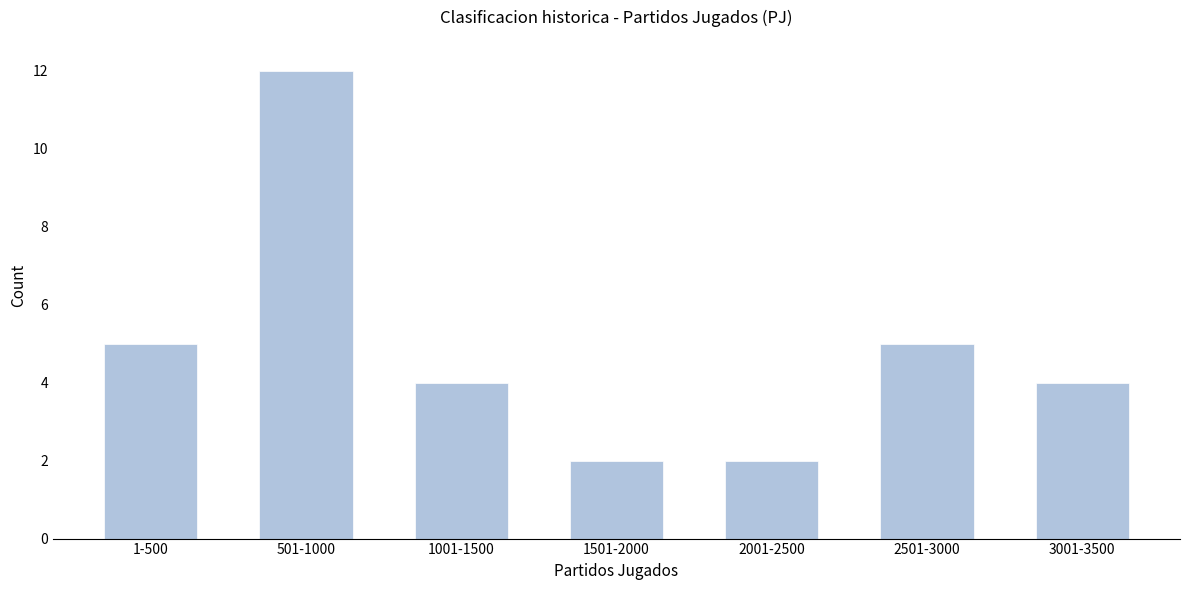

Reading left to right, extract all data points from this chart.

1-500=5	501-1000=12	1001-1500=4	1501-2000=2	2001-2500=2	2501-3000=5	3001-3500=4